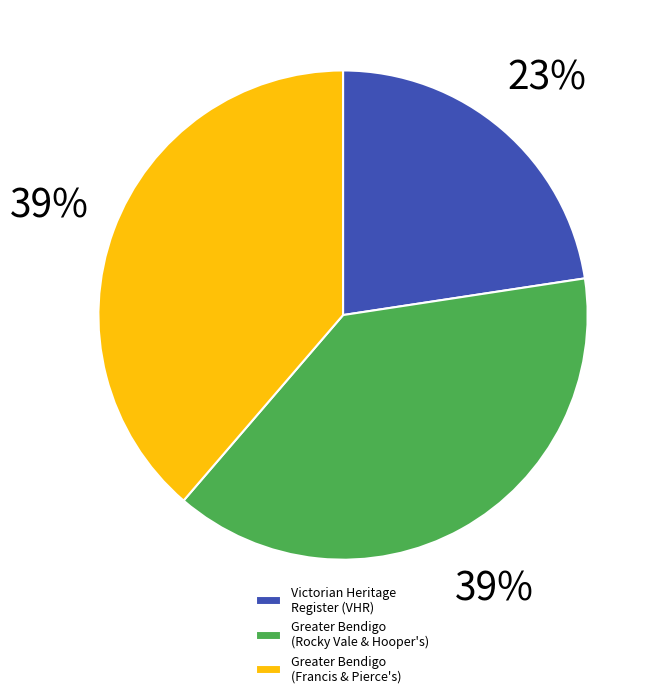

Is there a majority slice in this chart?

No